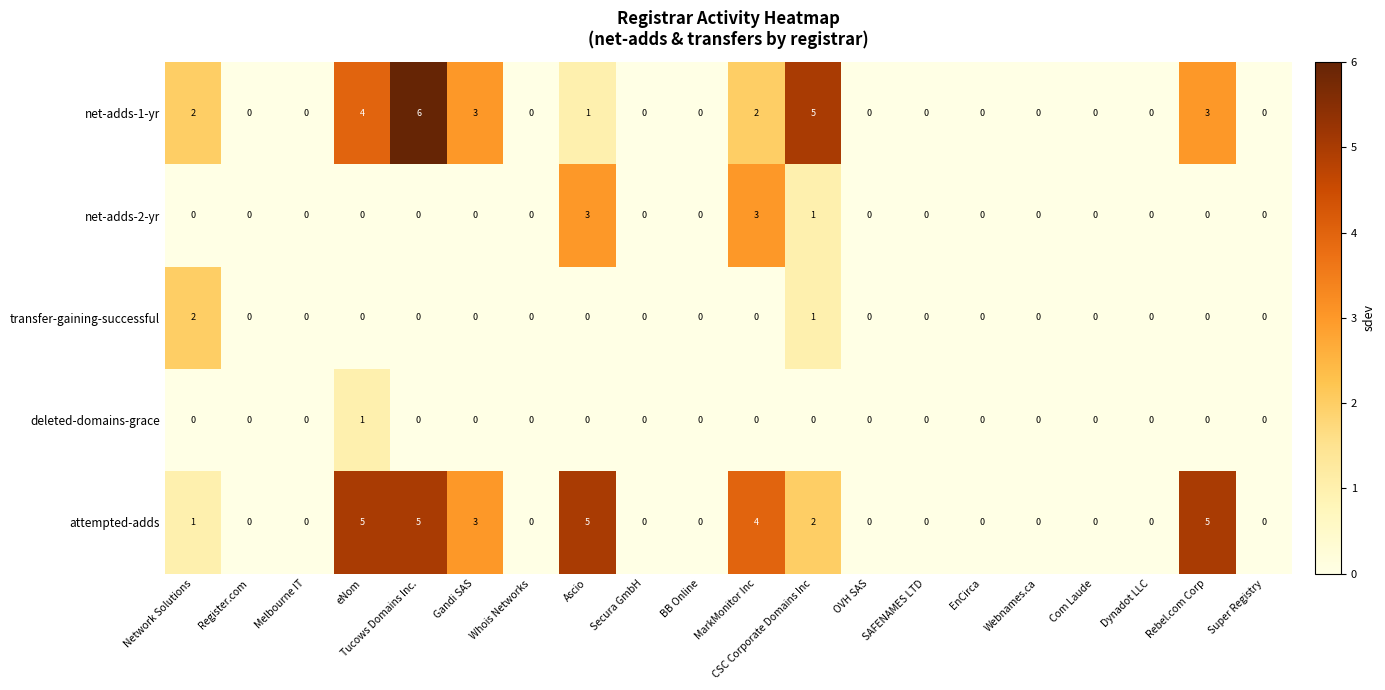

True or false: net-adds-1-yr has a value of 3 at Gandi SAS.

True